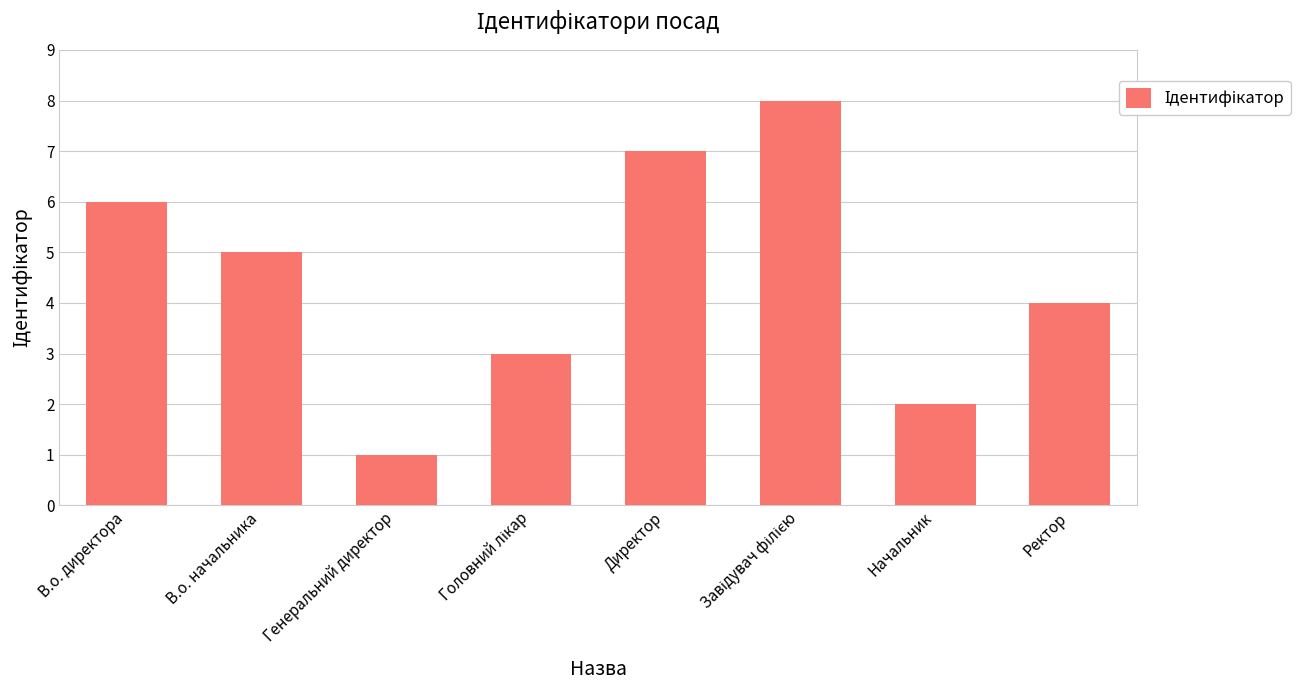

What position from the left is Генеральний директор?

3